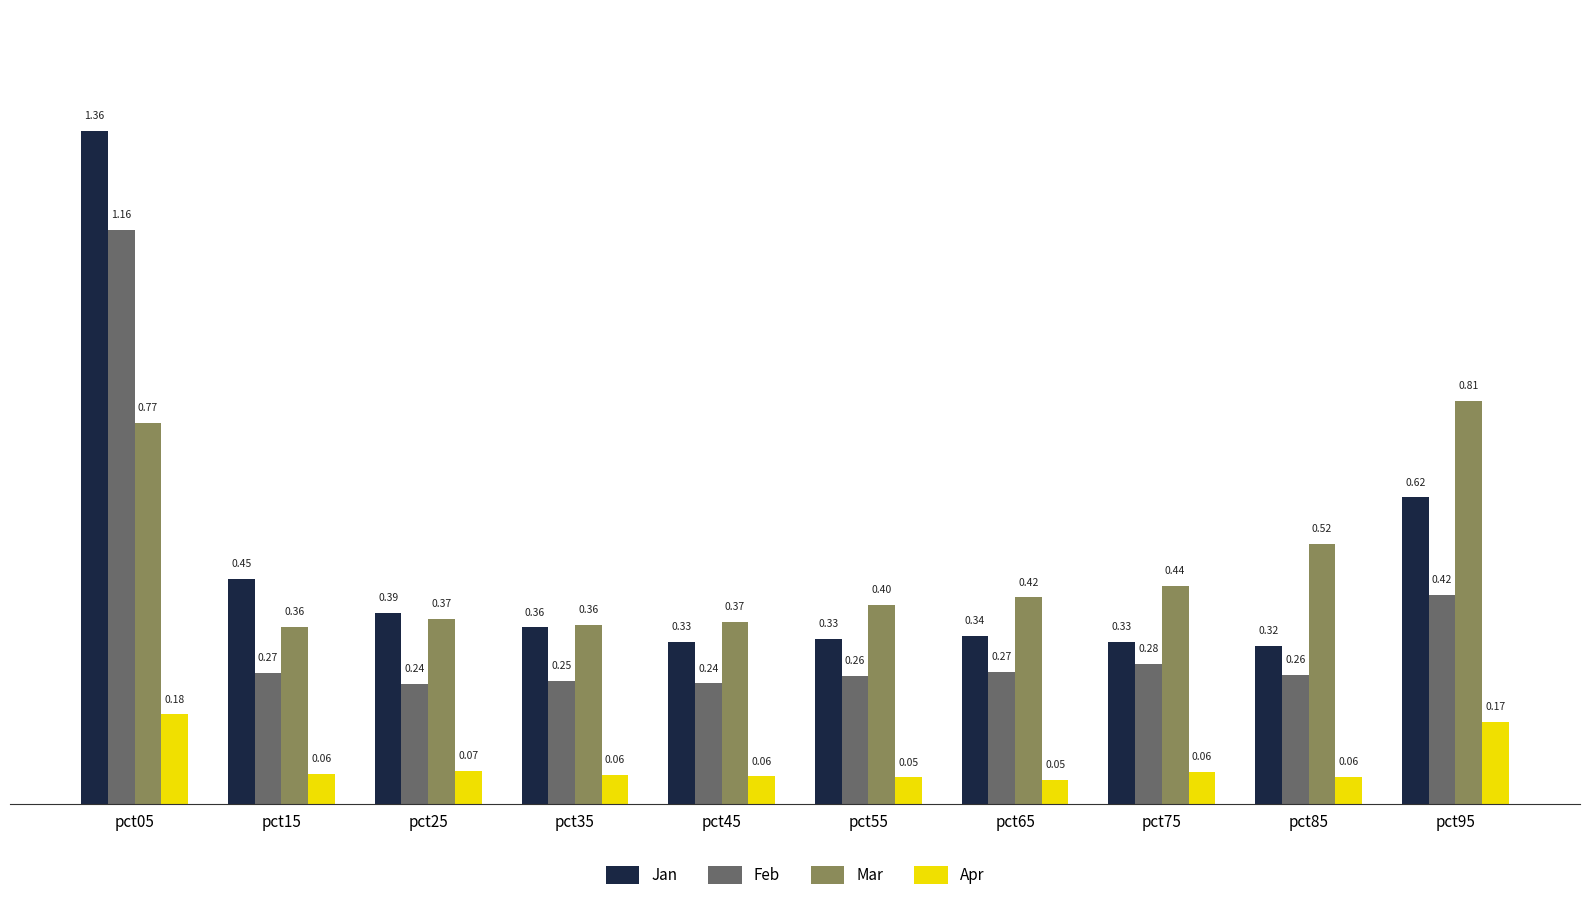

What is the total value across all series at pct35?

1.0